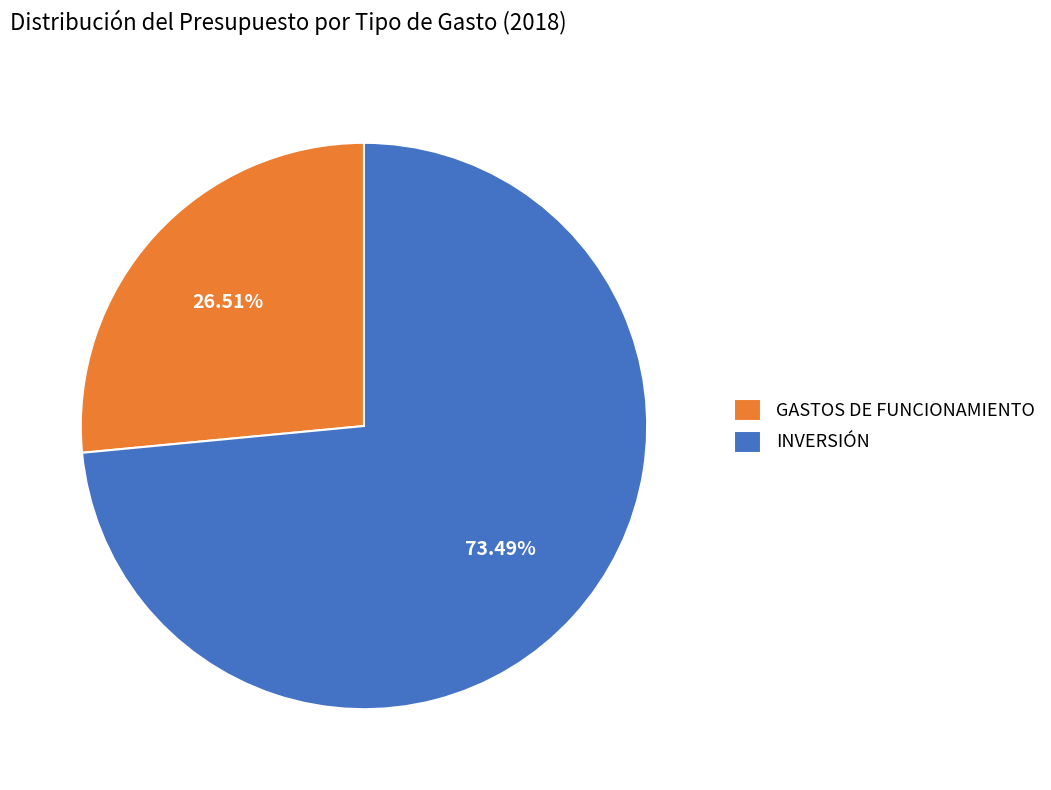

To the nearest percent, what percentage of the pie is GASTOS DE FUNCIONAMIENTO?

27%